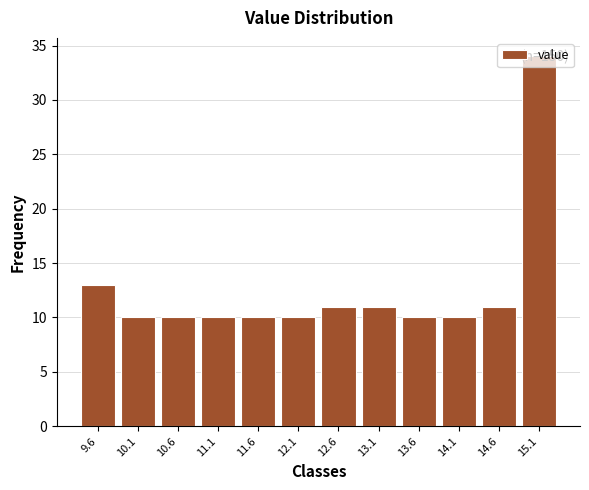

Over which range of the x-axis is the bar tallest?

14.9 to 15.4